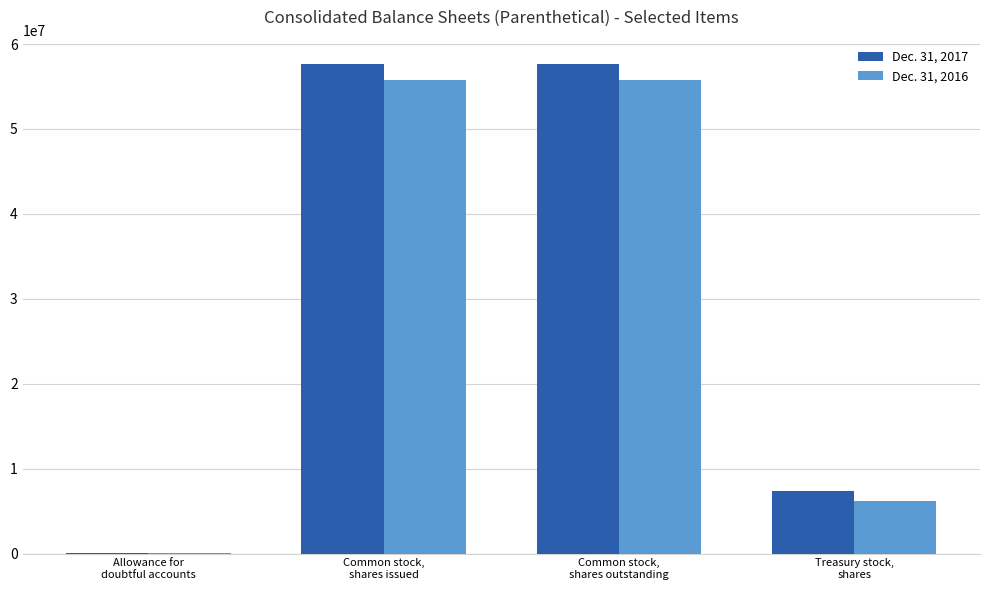

Reading left to right, what are all the values shown in this chart?

Dec. 31, 2017: Allowance for
doubtful accounts=6167	Common stock,
shares issued=57629392	Common stock,
shares outstanding=57629392	Treasury stock,
shares=7371080
Dec. 31, 2016: Allowance for
doubtful accounts=5282	Common stock,
shares issued=55812425	Common stock,
shares outstanding=55812425	Treasury stock,
shares=6209541